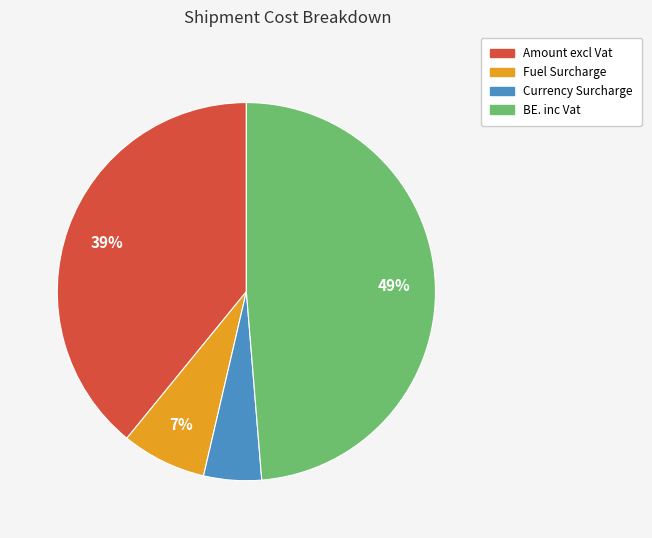

What is the ratio of the value at Currency Surcharge to the value at Fuel Surcharge?

0.7